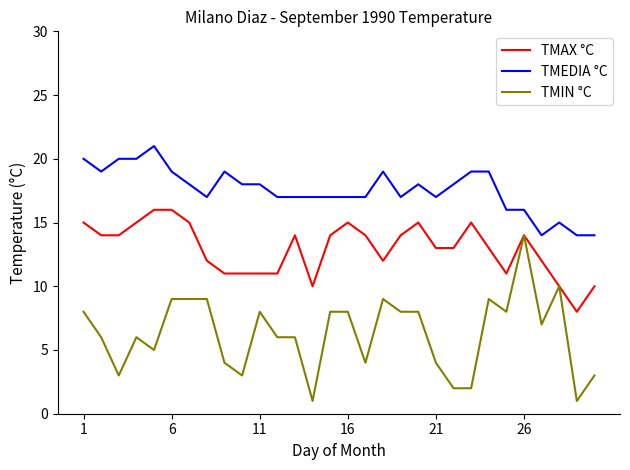

Which series has the widest spread of values?

TMIN °C